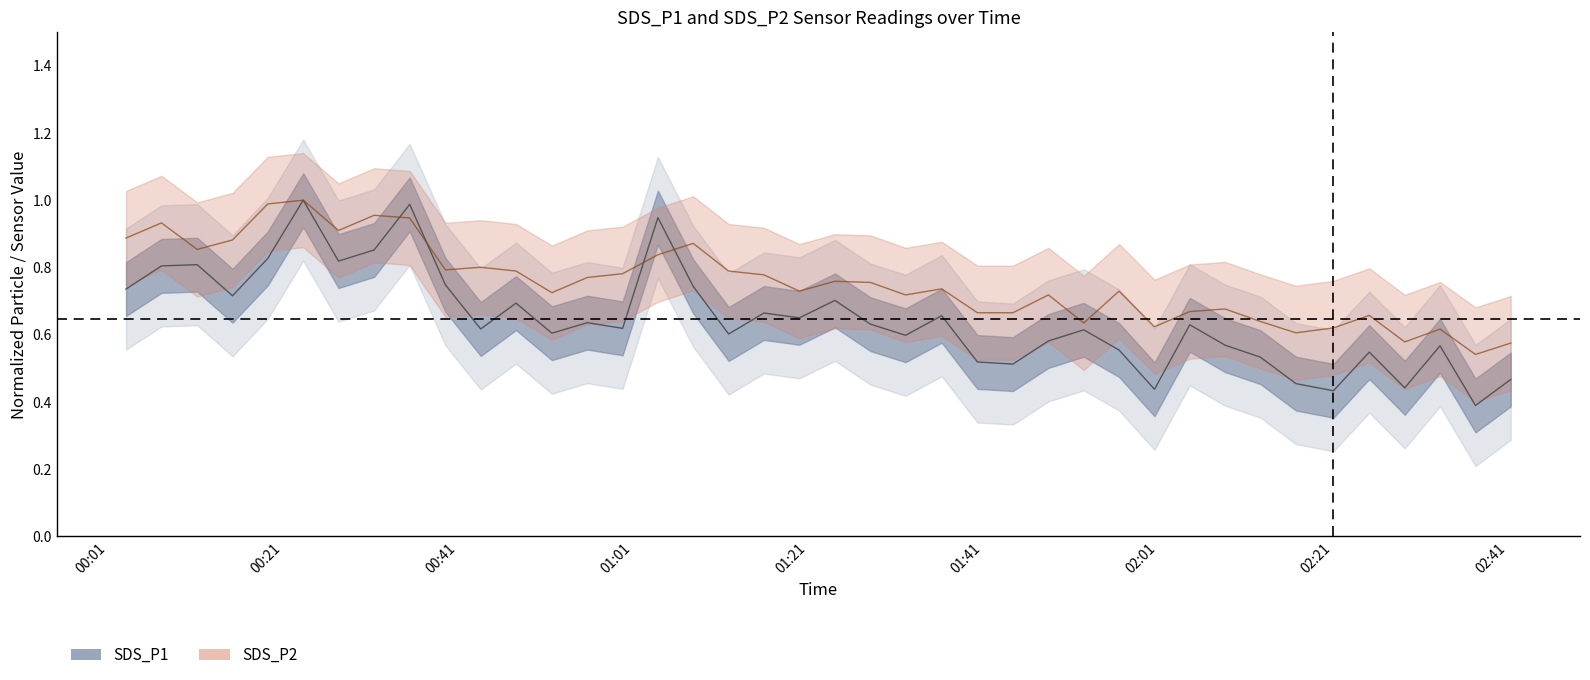

True or false: SDS_P1 center has more than 1 interior local peaks.

True